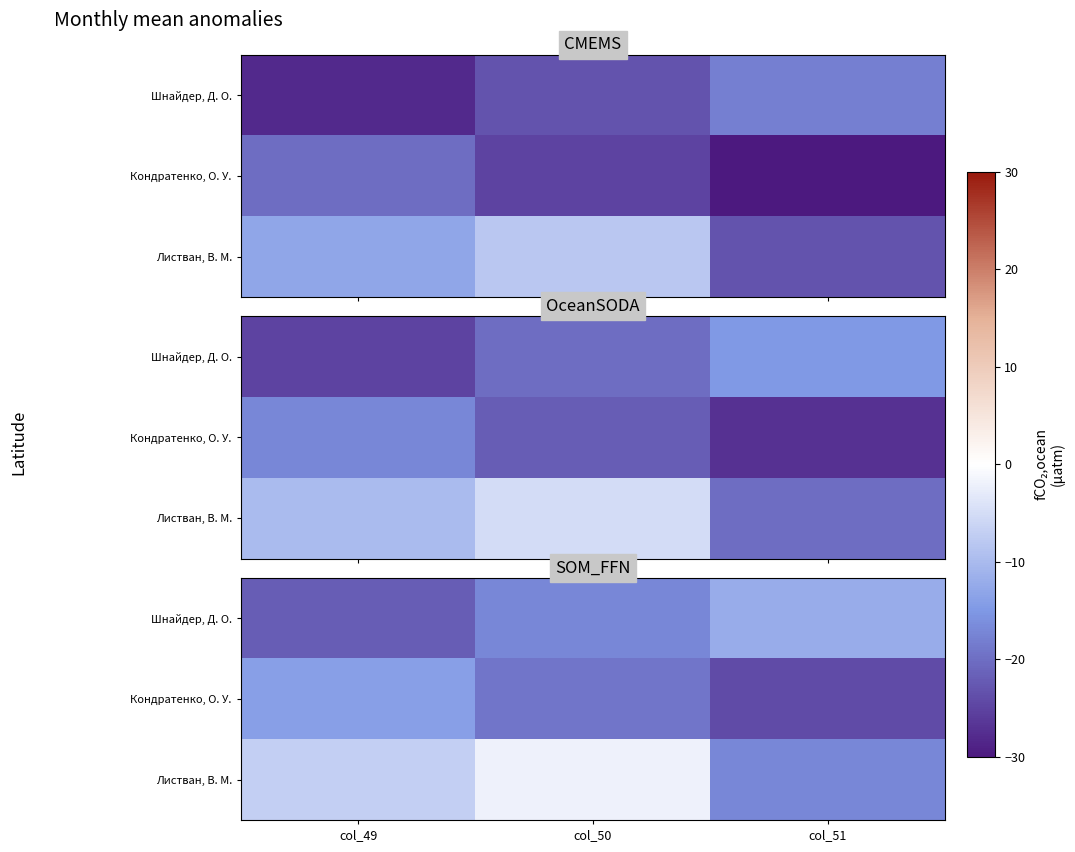

Which series changed the most between col_50 and col_51?

Листван, В. М.